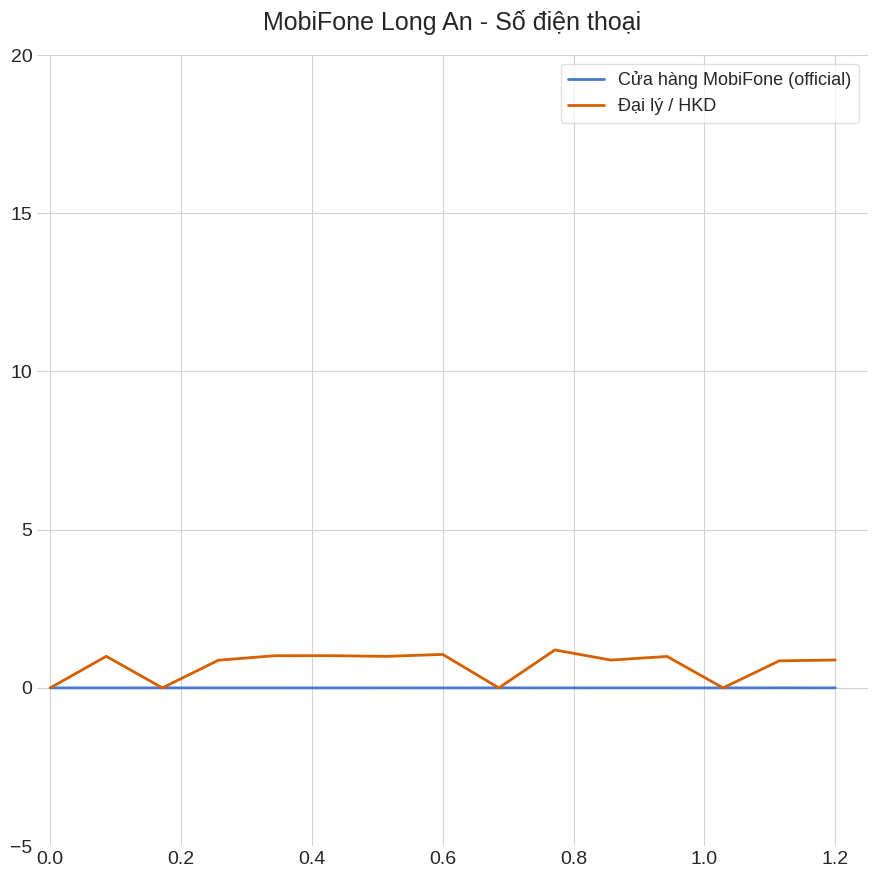

Rank the series by their average value, from lowest to highest.

Cửa hàng MobiFone (official), Đại lý / HKD